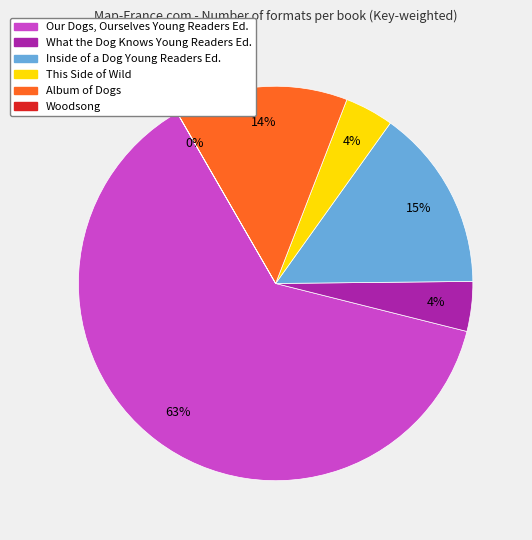

To the nearest percent, what is the difference between the largest and smallest slice percentages?

63%